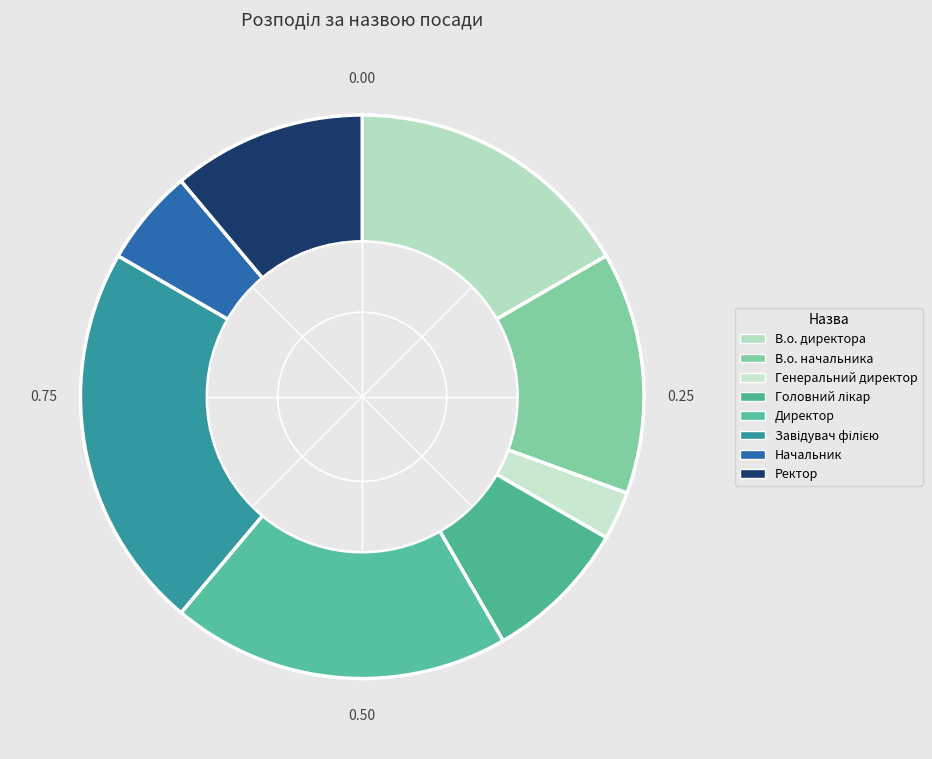

How many segments does this pie chart have?

8